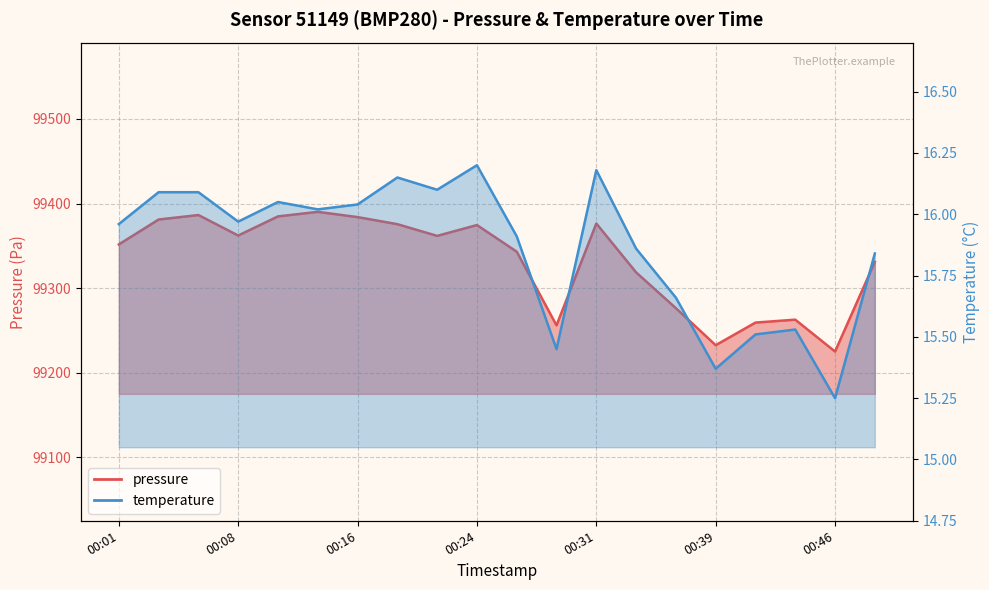

True or false: pressure and temperature cross at least once.

False